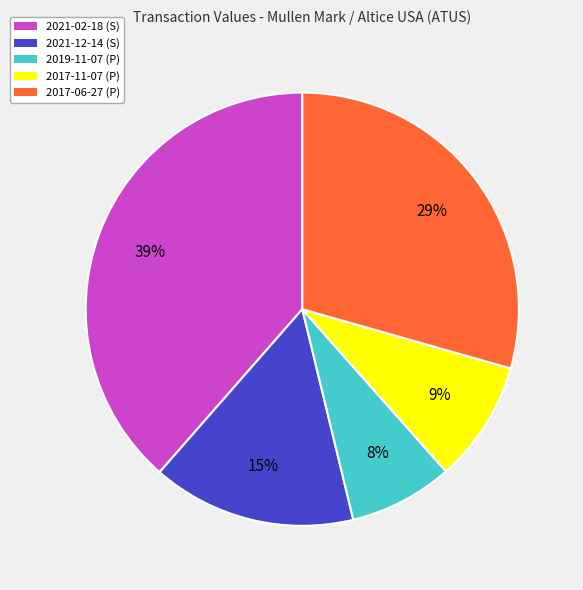

To the nearest percent, what is the average slice percentage?

20%